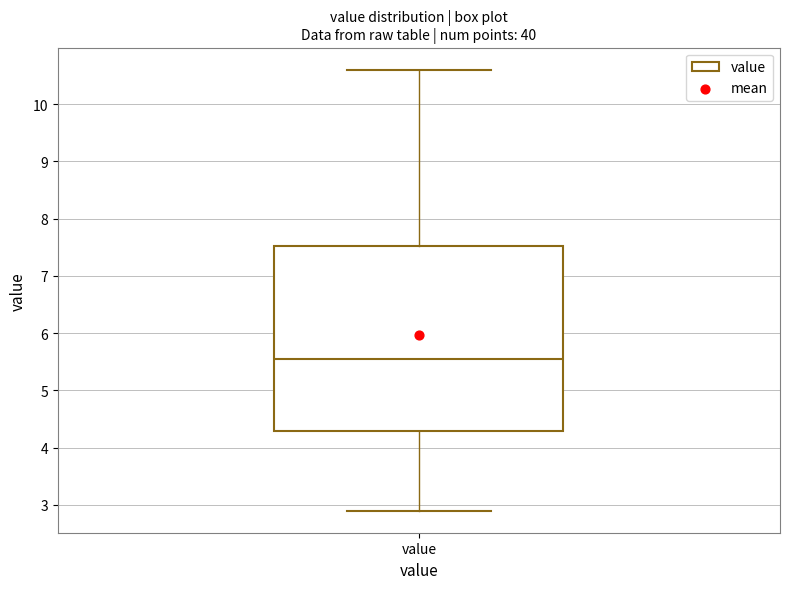

Where does the median line of the box for value sit on the y-axis? The values are not printed on the chart, so give them approximately, as read against the axis.

5.6